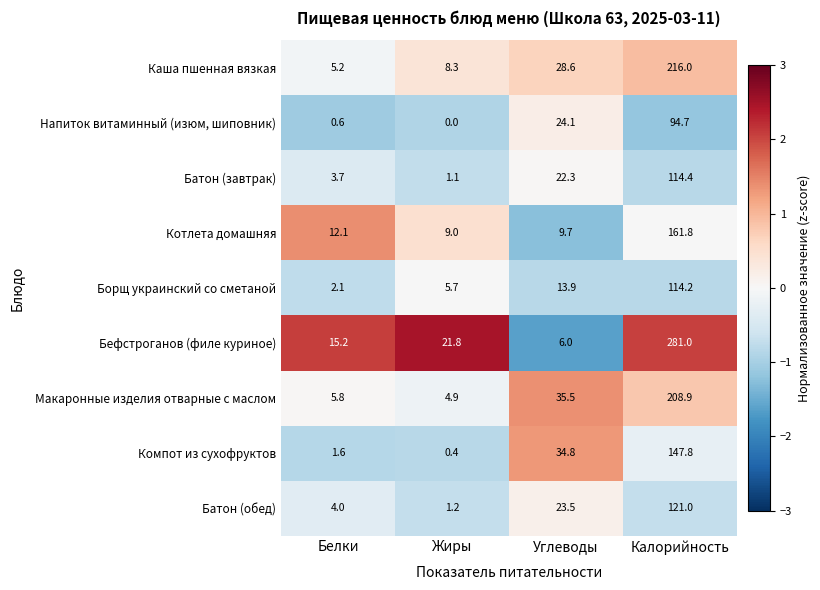

What is the total value across all series at Жиры?

52.4